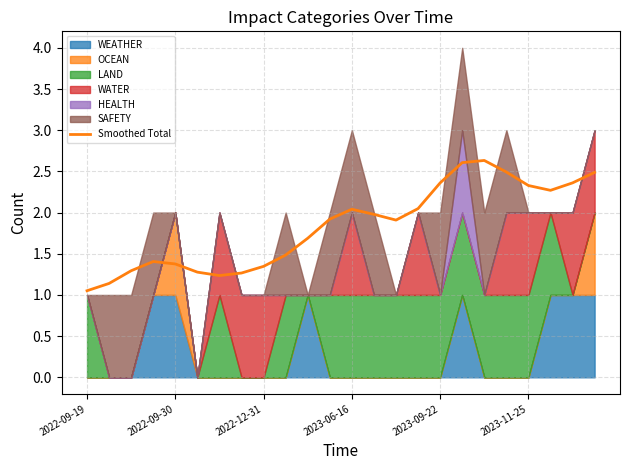

How many lines are shown in the chart?

1